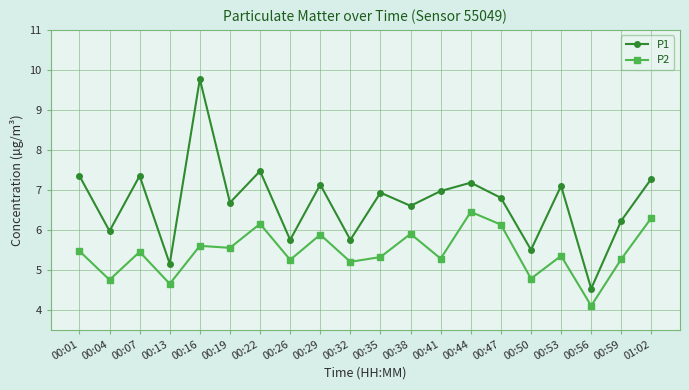

The value of P1 at 00:53 is 3.9. True or false?

False